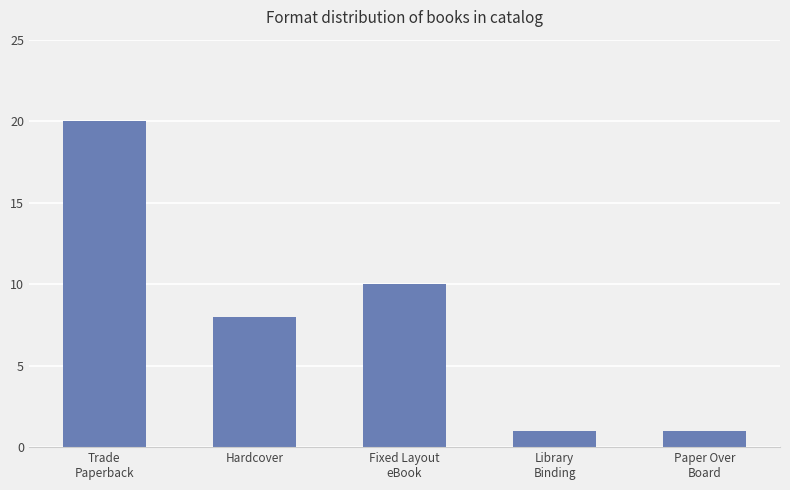

What is the ratio of the value at Fixed Layout
eBook to the value at Library
Binding?

10.0